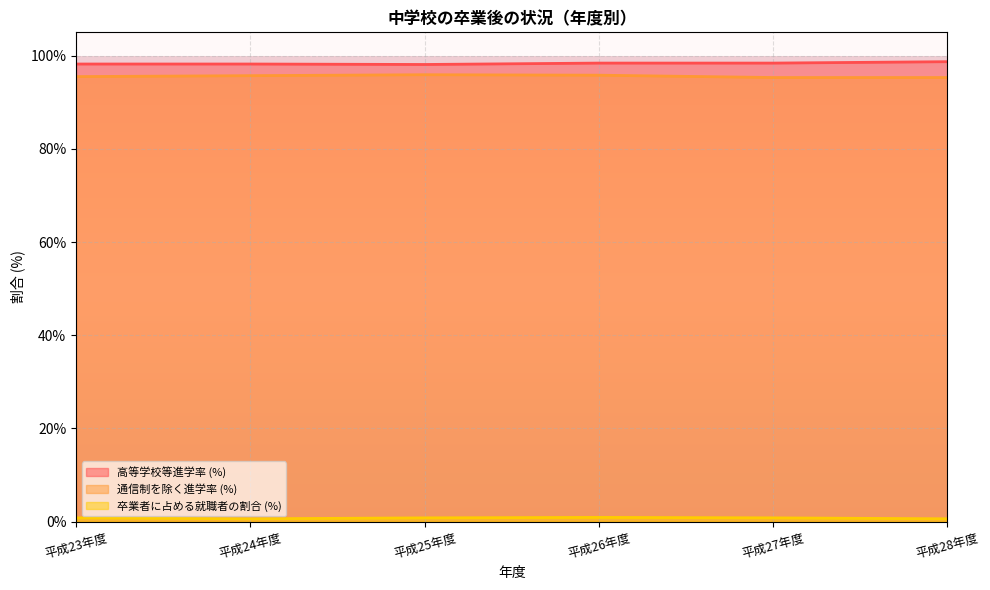

Which category has the lowest value across all series?

平成24年度